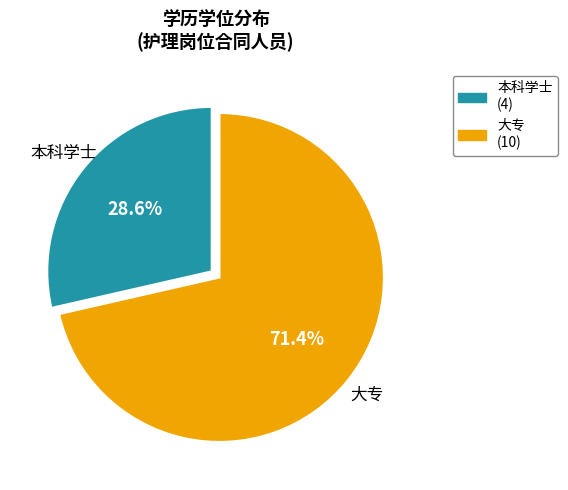

Which has a higher value, 大专 or 本科学士?

大专